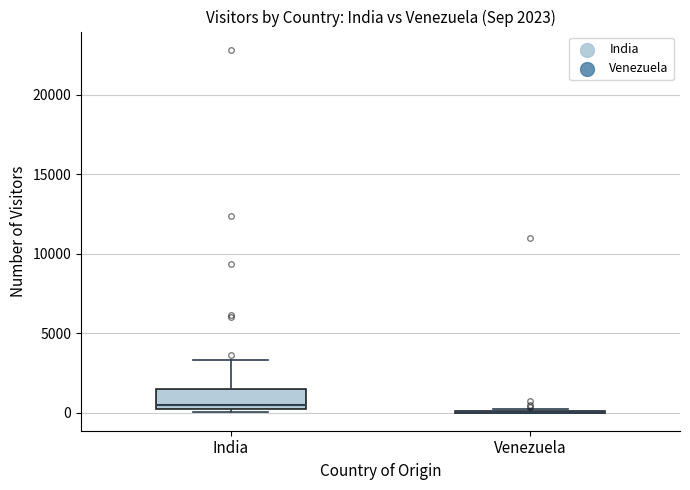

Comparing the boxes themselves (not the whiskers), which one is the tallest?

India